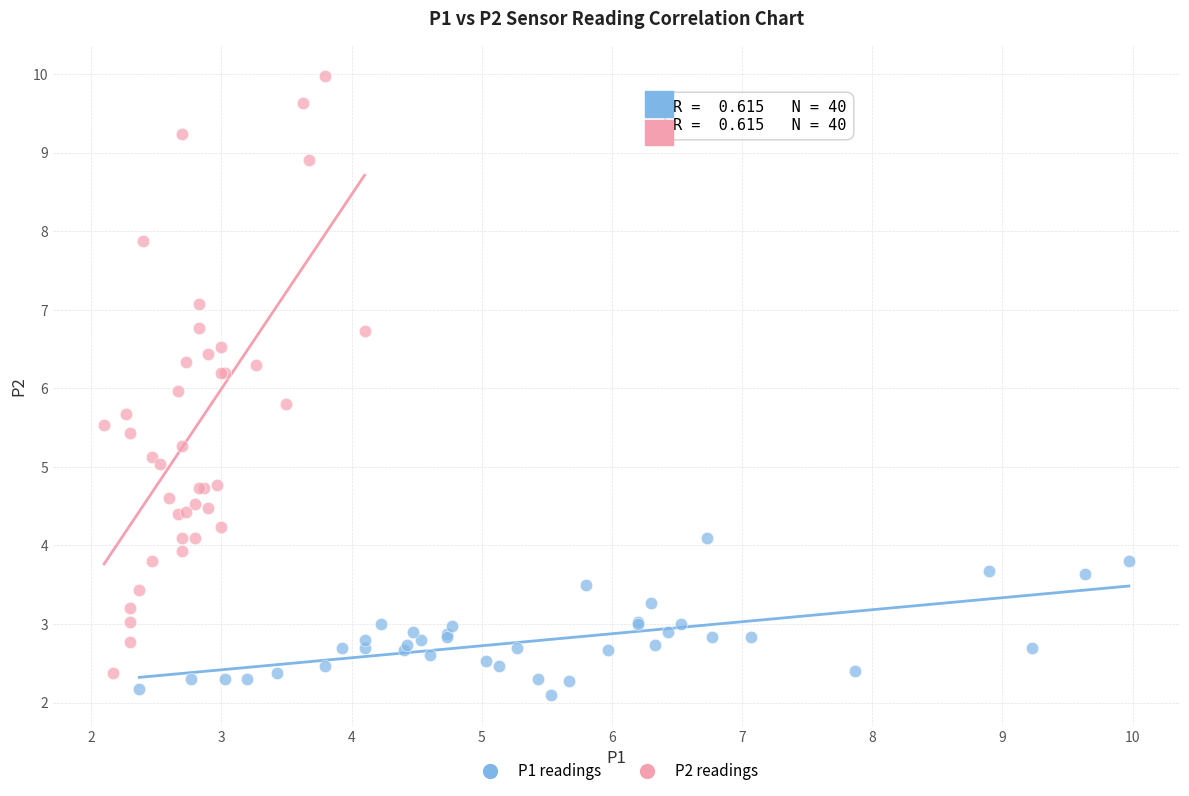

Which series has the largest Y range (max minus min)?

P2 readings